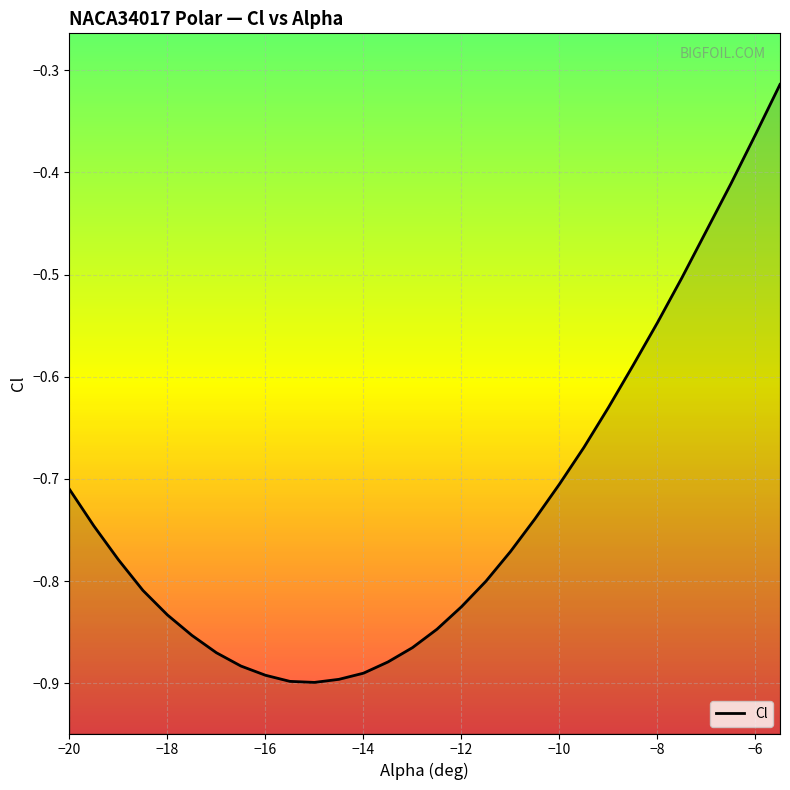

What is the difference between the second highest and second lowest values?

0.5